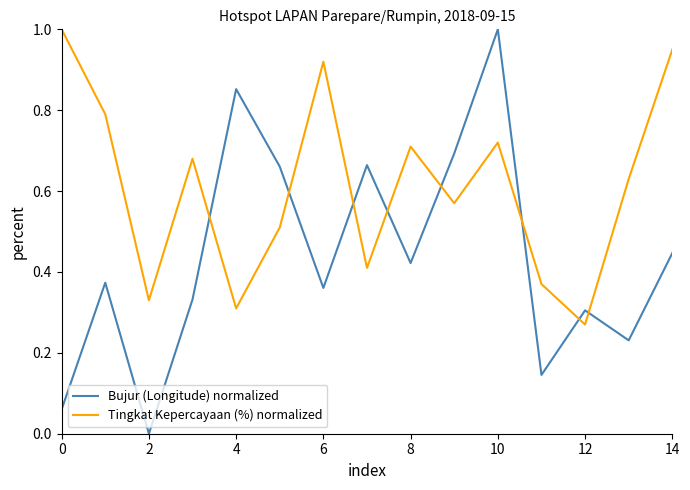

How many interior local peaks does the Tingkat Kepercayaan (%) normalized series have?

4